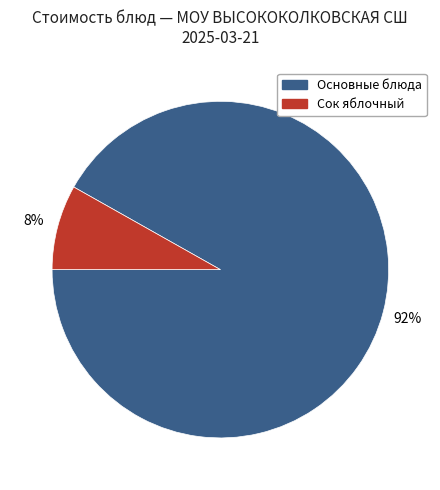

To the nearest percent, what is the difference between the largest and smallest slice percentages?

84%